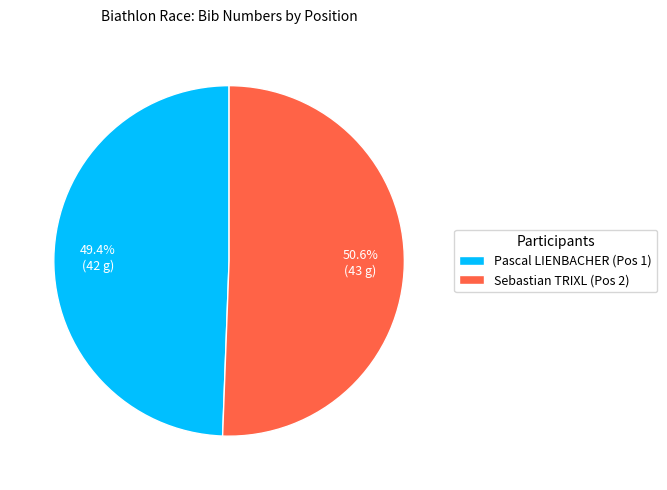

Is the sum of Pascal LIENBACHER (Pos 1) and Sebastian TRIXL (Pos 2) greater than half?

Yes